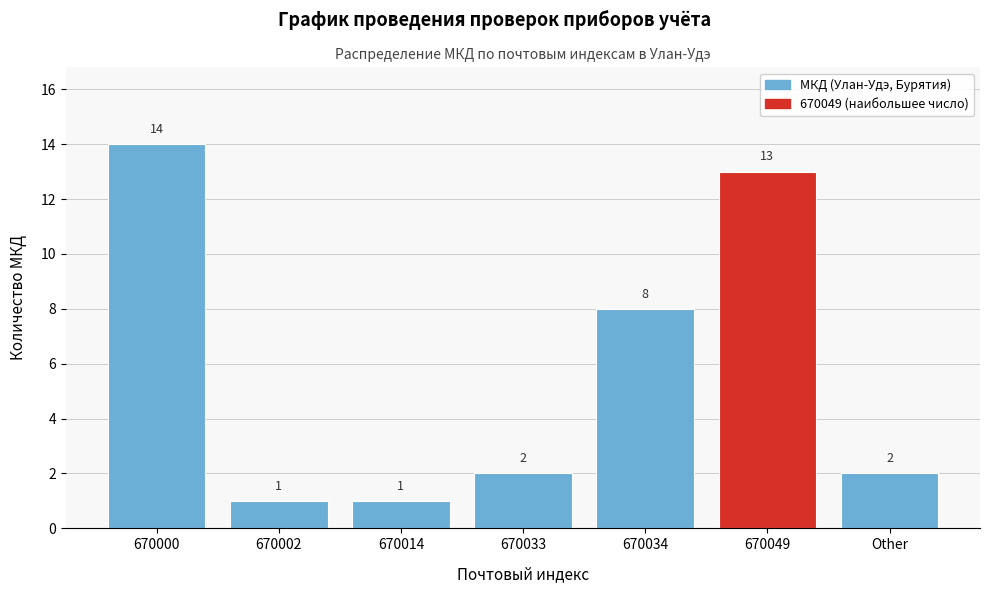

Reading left to right, transcribe all the data shown in this chart.

670000=14	670002=1	670014=1	670033=2	670034=8	670049=13	Other=2